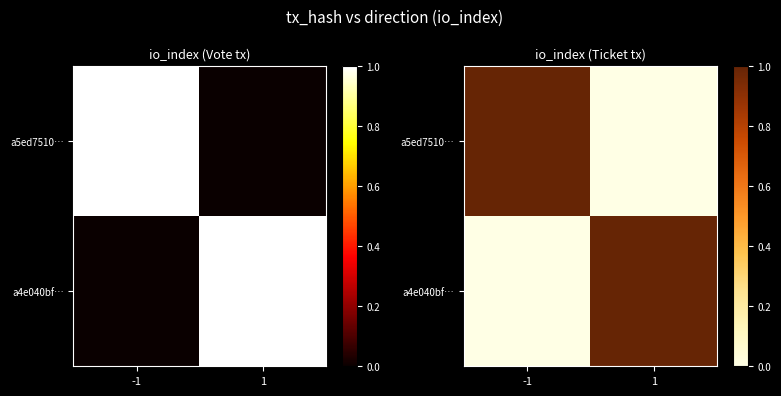

At which category is the sum across all series the highest?

-1